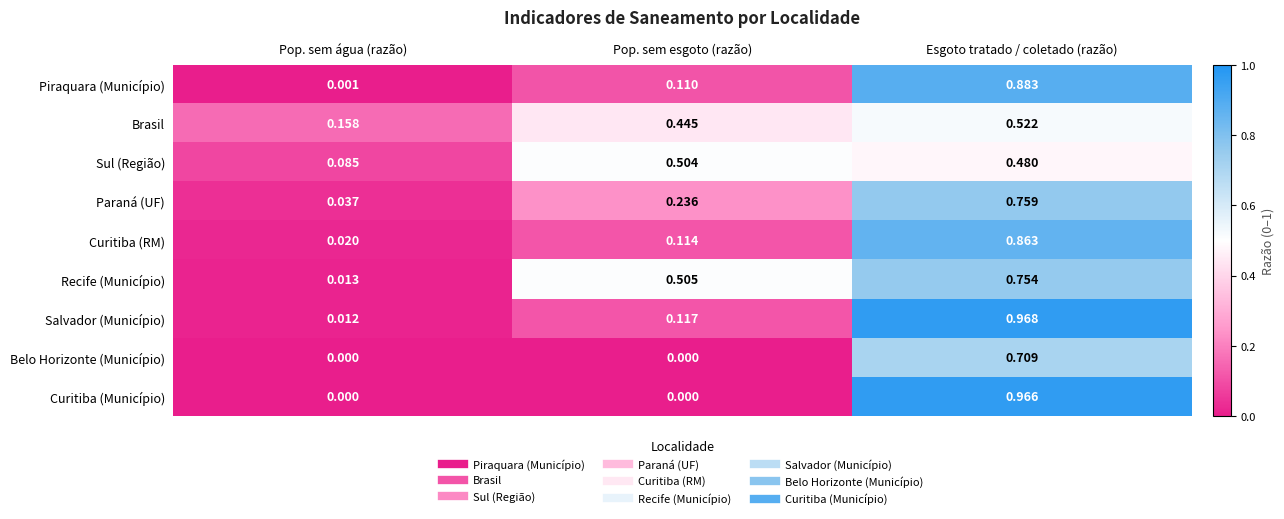

What is the total value across all series at Pop. sem água (razão)?

0.3